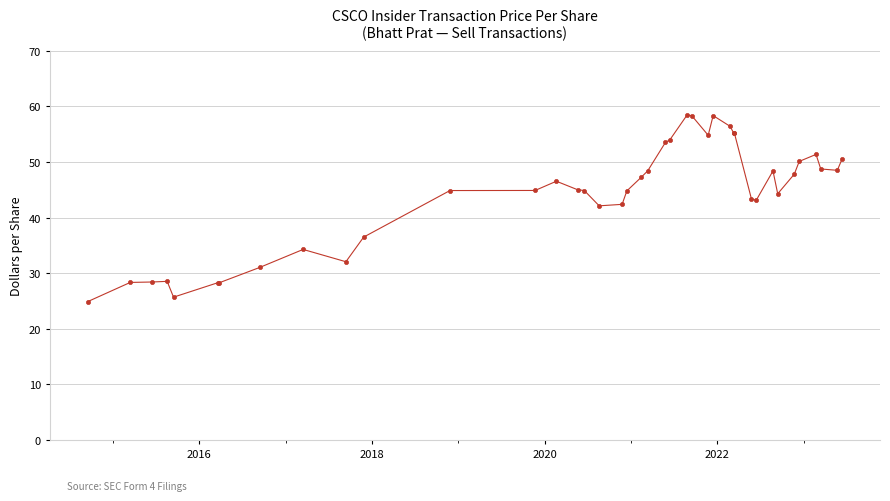

What is the sum of all values?

1757.6